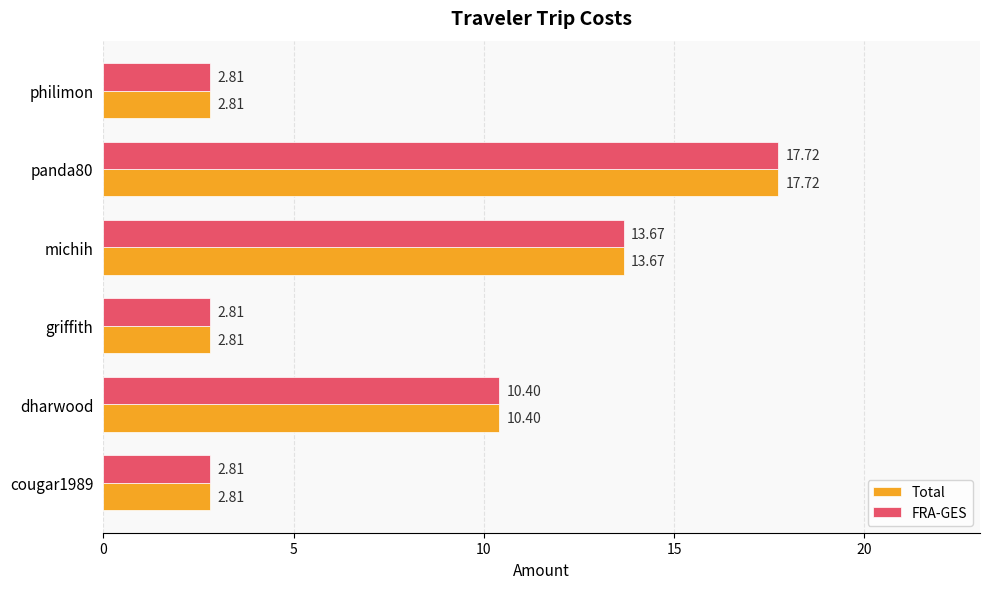

What is the difference between the maximum and minimum values in the Total series?

14.9